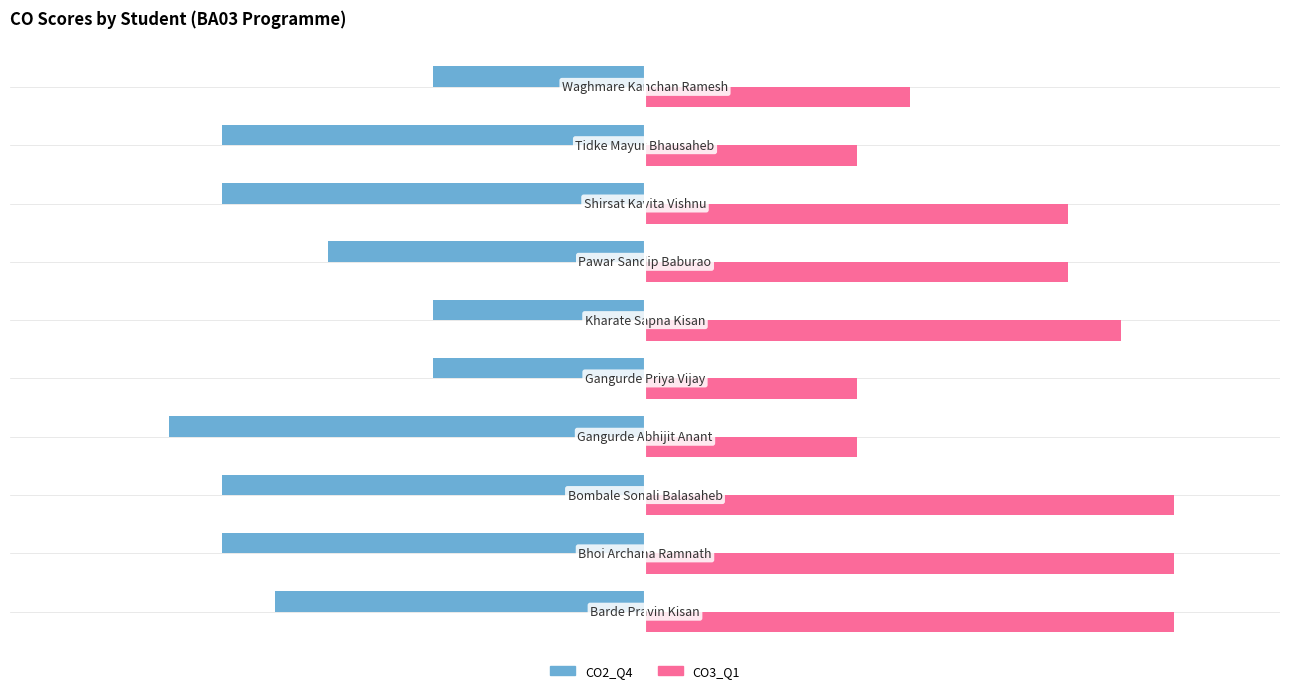

At how many categories does at least one series exceed 0?

10